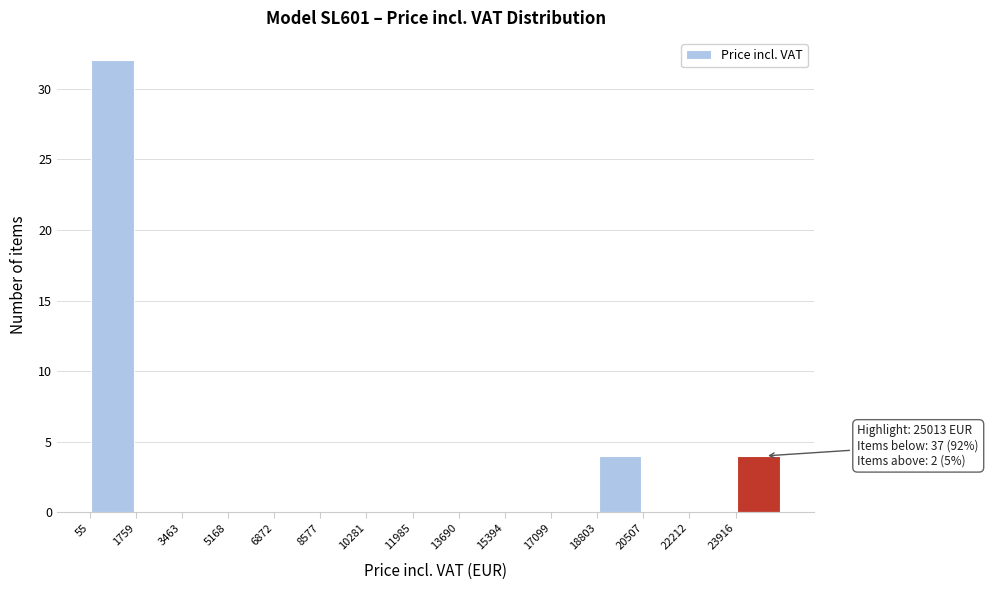

Which range on the x-axis has the tallest bar?

0 to 1800